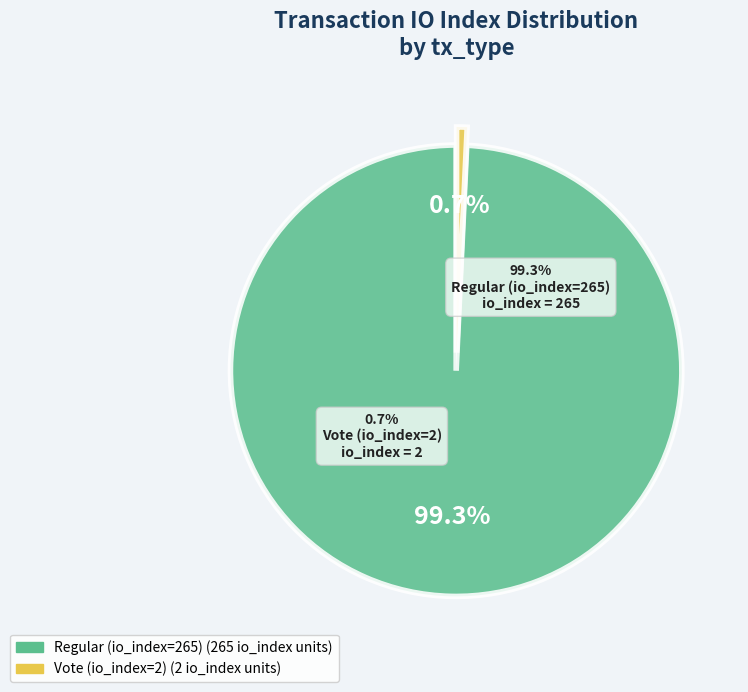

To the nearest percent, what is the difference between the largest and smallest slice percentages?

99%